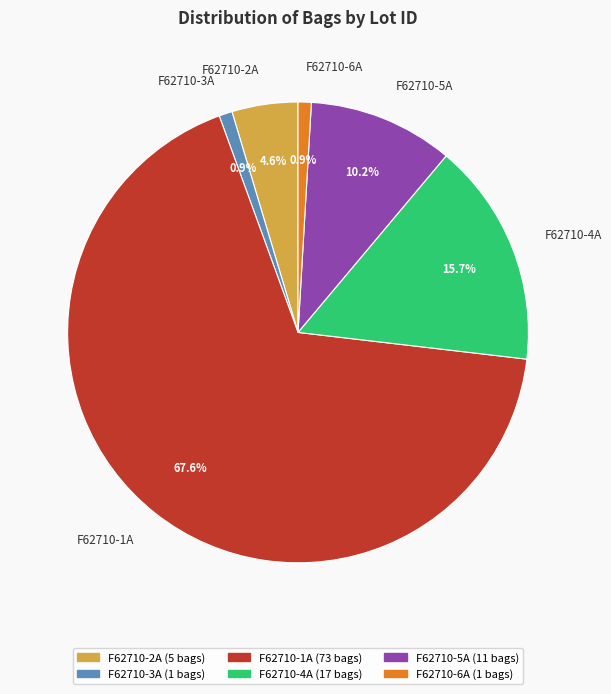

How many slices are in this pie chart?

6